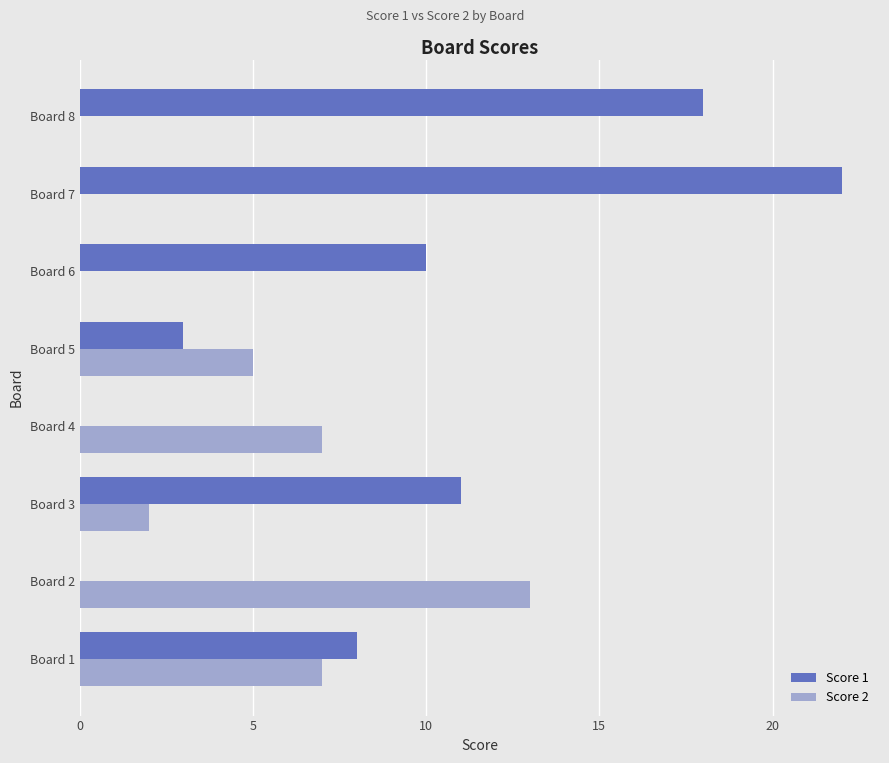

Between Board 2 and Board 6, which series saw the biggest shift?

Score 2